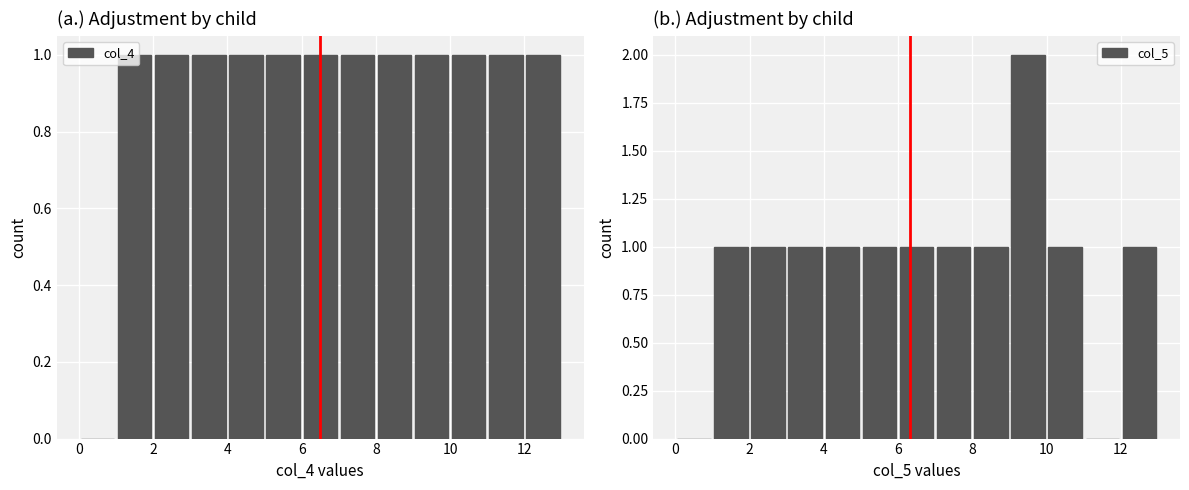

Reading left to right, extract all data points from this chart.

col_4: 0	1	1	1	1	1	1	1	1	1	1	1	1
col_5: 0	1	1	1	1	1	1	1	1	2	1	0	1